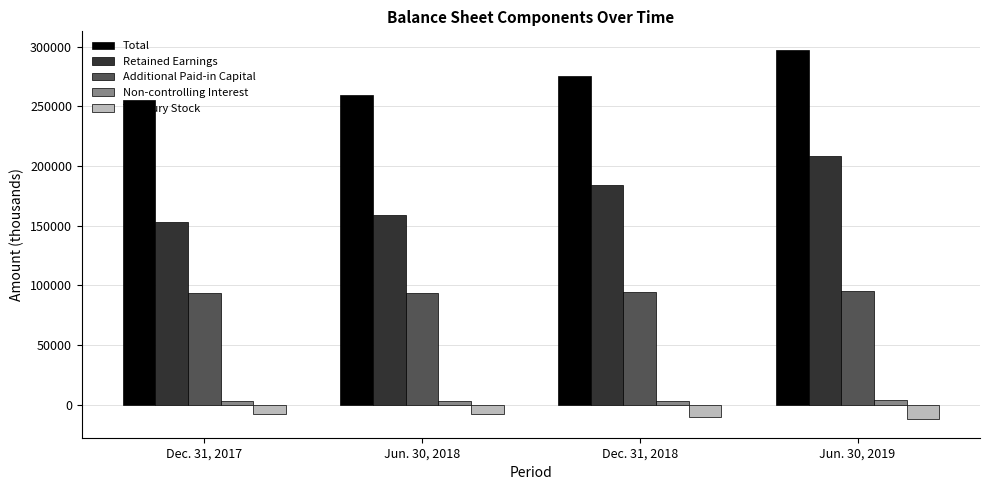

What is the value of the Treasury Stock bar at the 1st from the left?

-8037